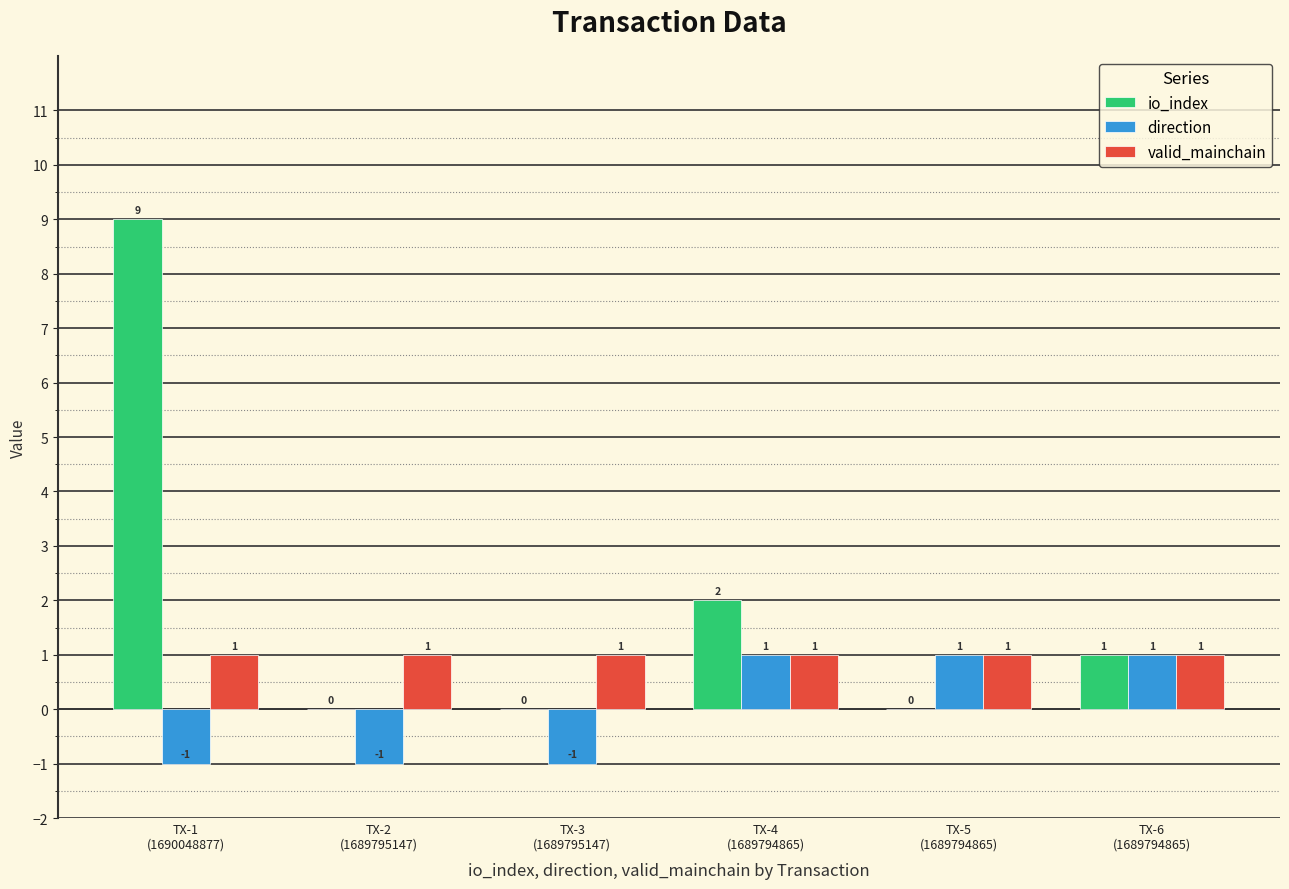

What is the sum of all valid_mainchain values?

6